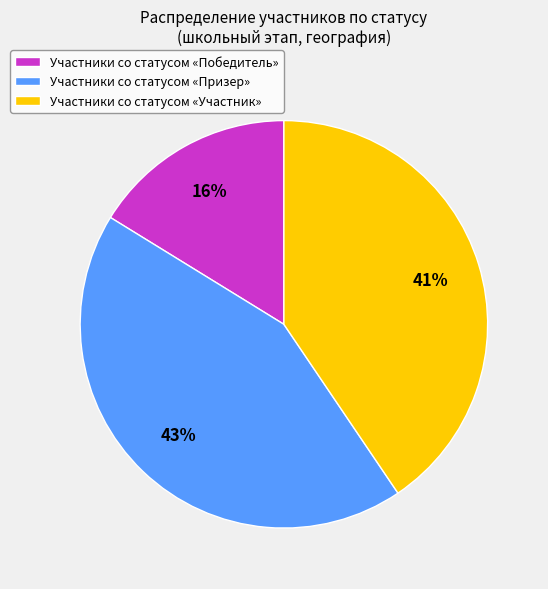

Which category has the biggest portion of the pie?

Участники со статусом «Призер»